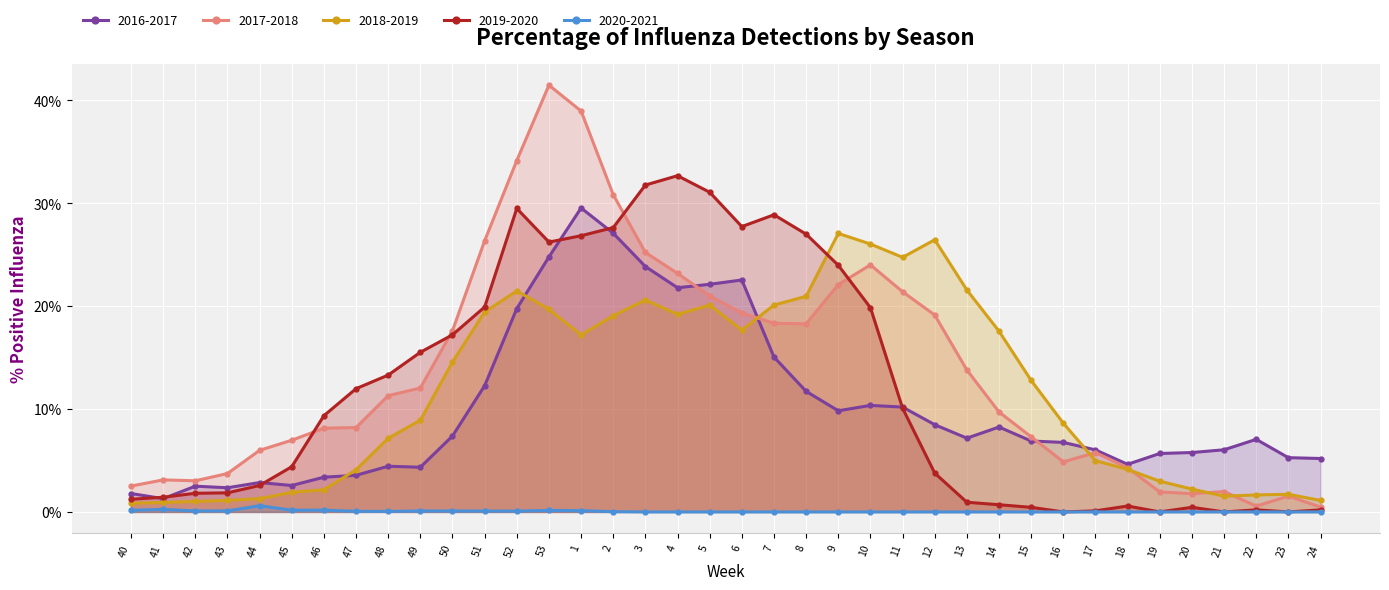

List the series in order of their peak value, lowest first.

2020-2021, 2018-2019, 2016-2017, 2019-2020, 2017-2018